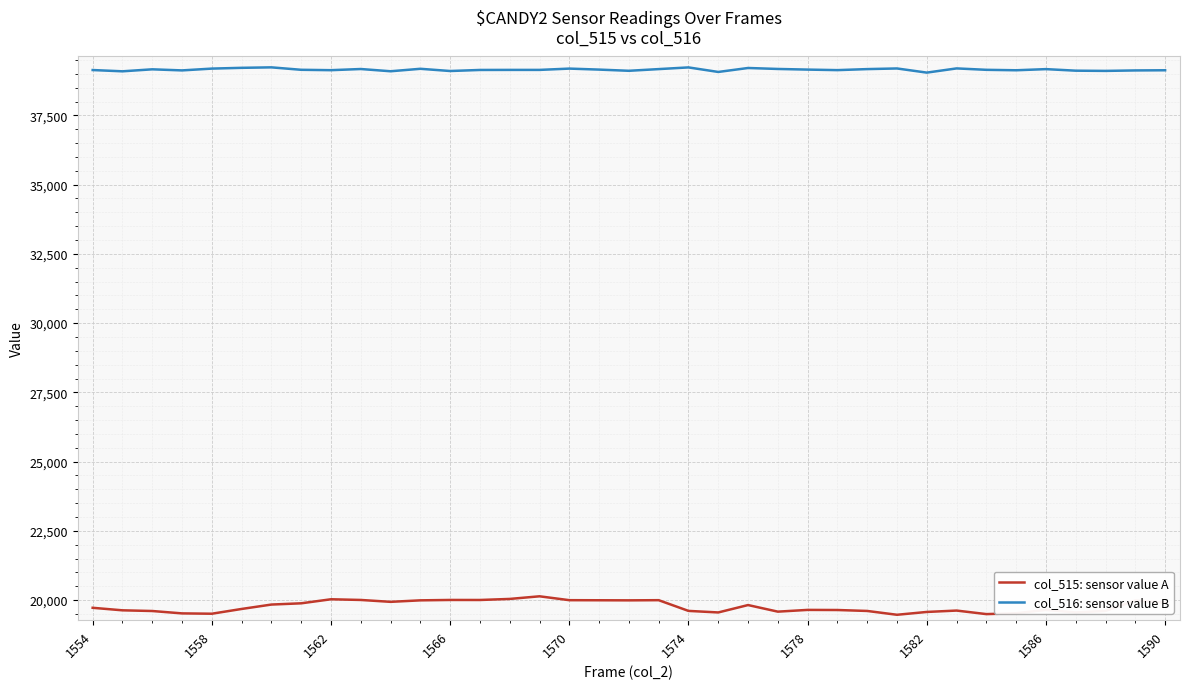

True or false: col_515: sensor value A and col_516: sensor value B cross at least once.

False